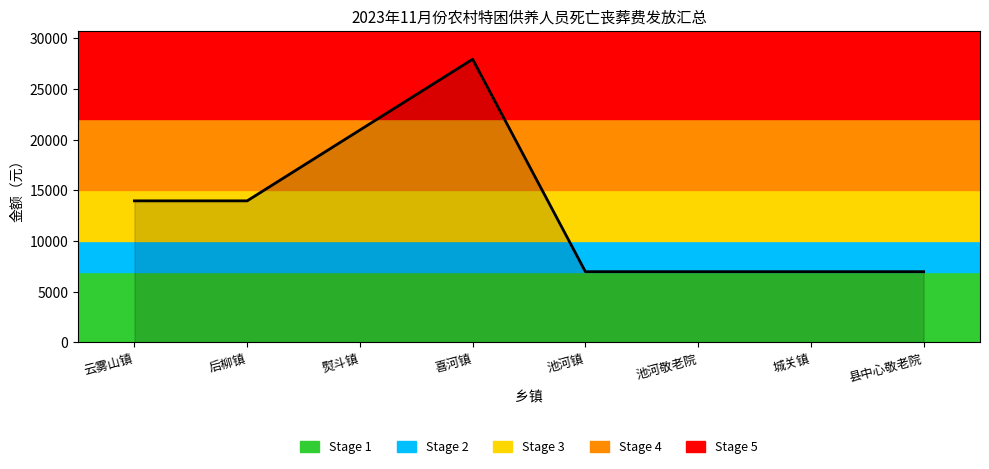

Where is the first local maximum?

喜河镇